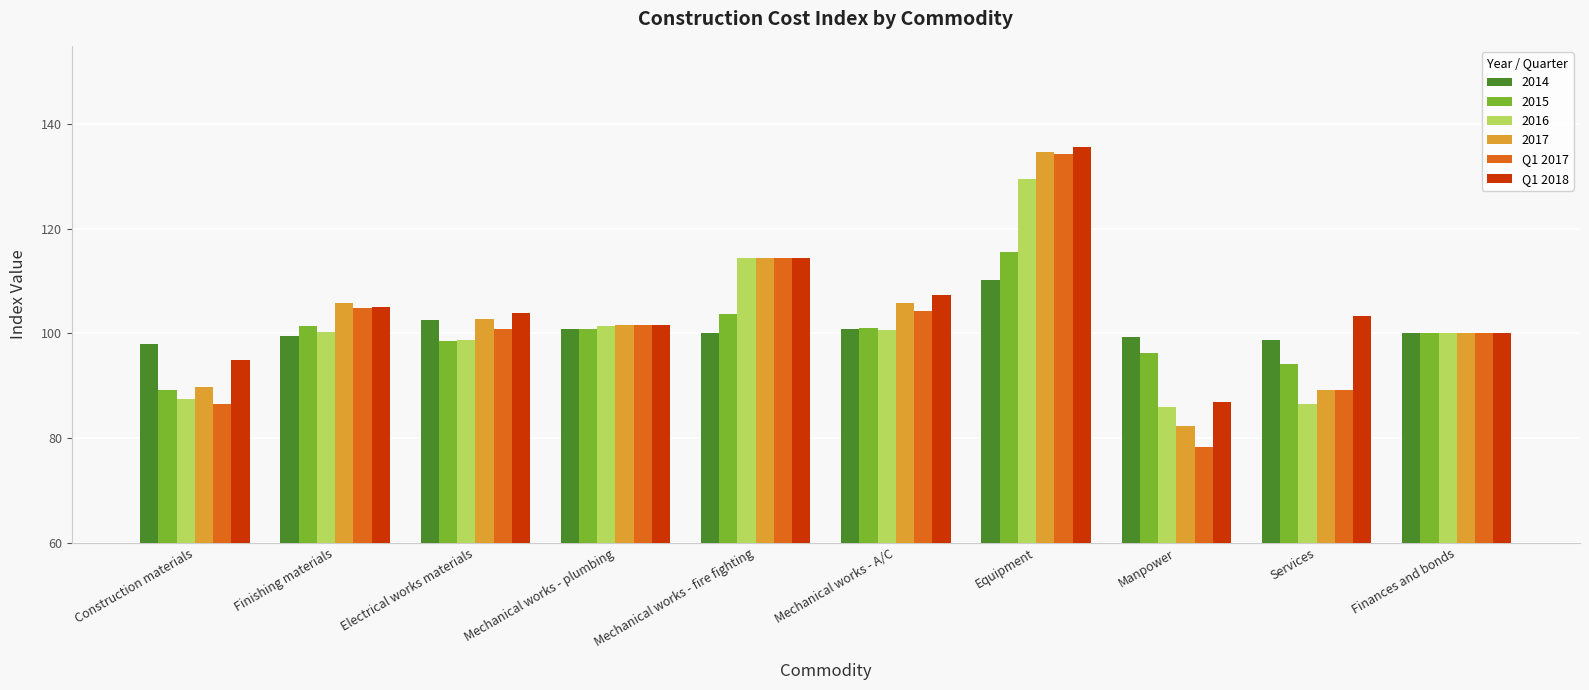

The value of Q1 2017 at Finances and bonds is 100.0. True or false?

True